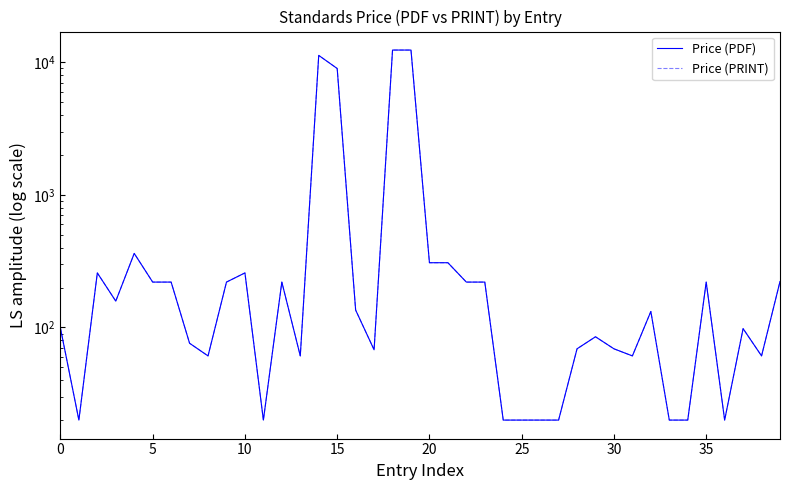

What is the difference between the second highest and minimum values in the Price (PDF) series?

12380.0